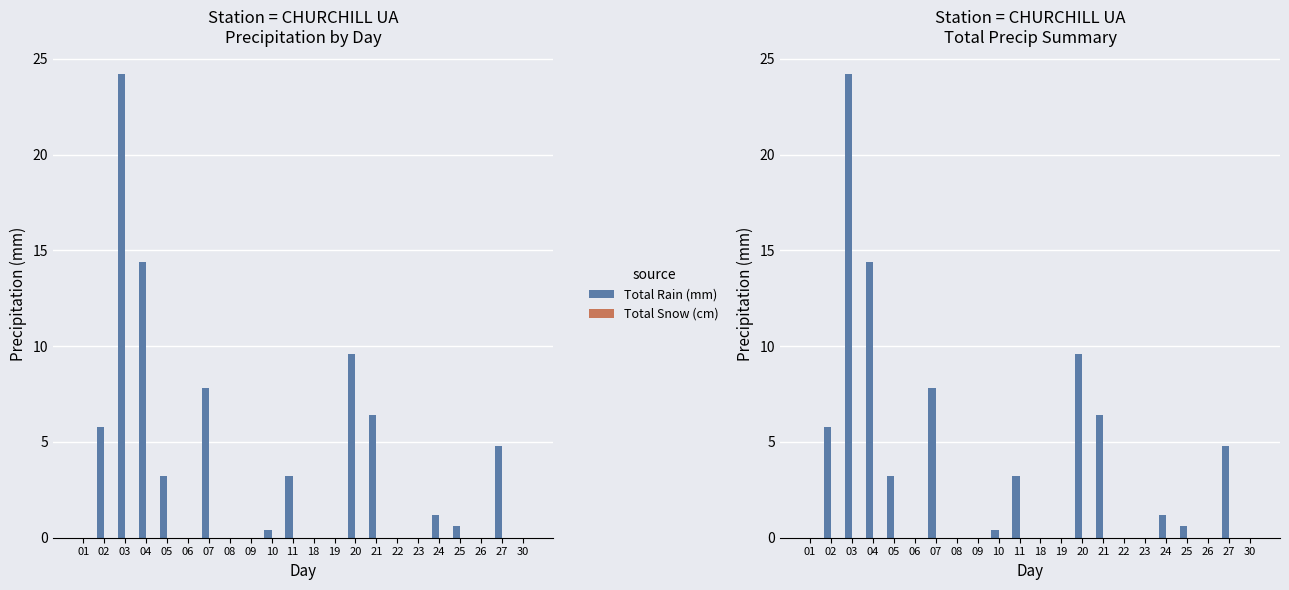

What is the spread (max minus min) of values at 07?

7.8